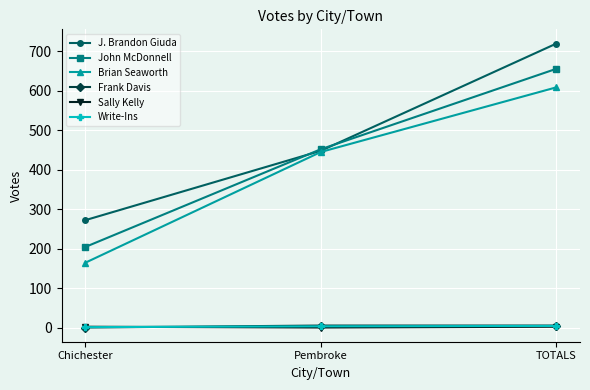

What position from the right is Pembroke?

2